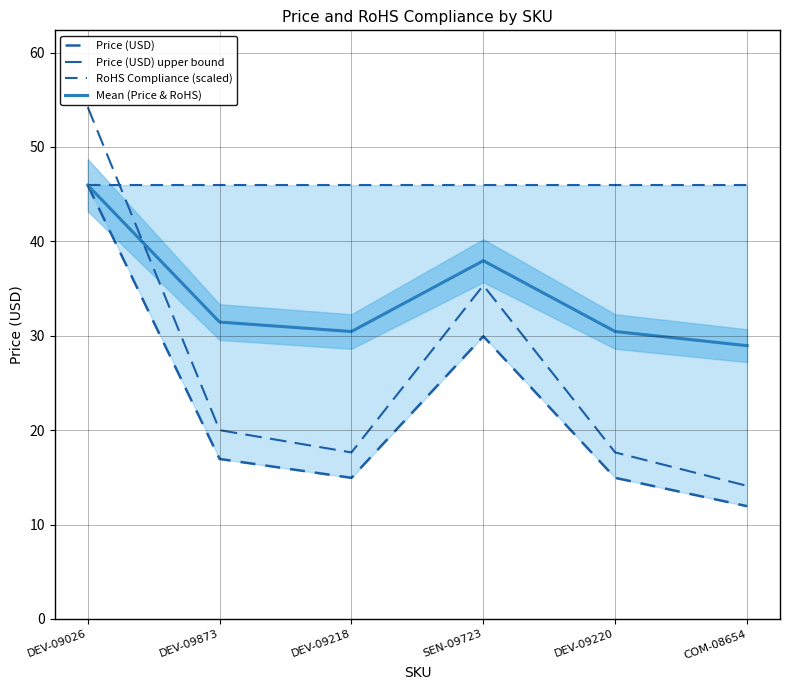

True or false: Price (USD) and Mean (Price & RoHS) cross at least once.

False